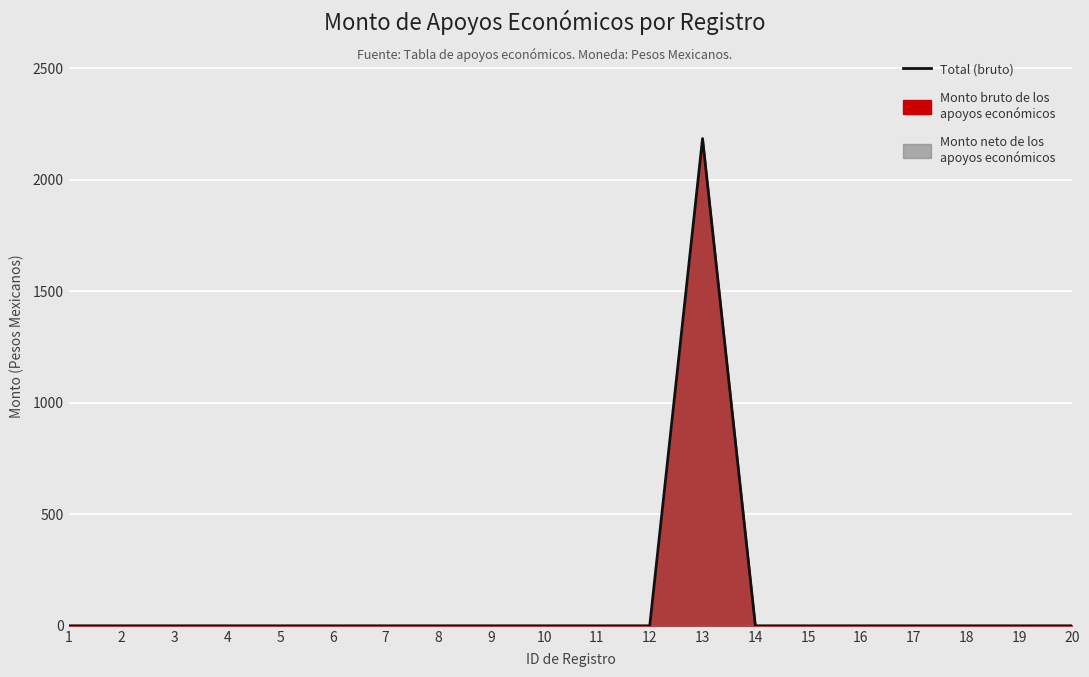

How many lines are shown in the chart?

1